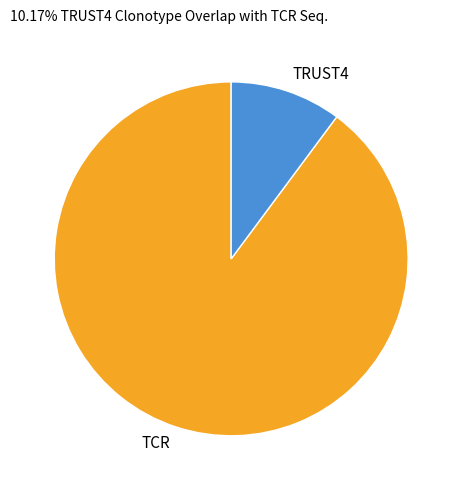

What is the largest slice in the pie chart?

TCR